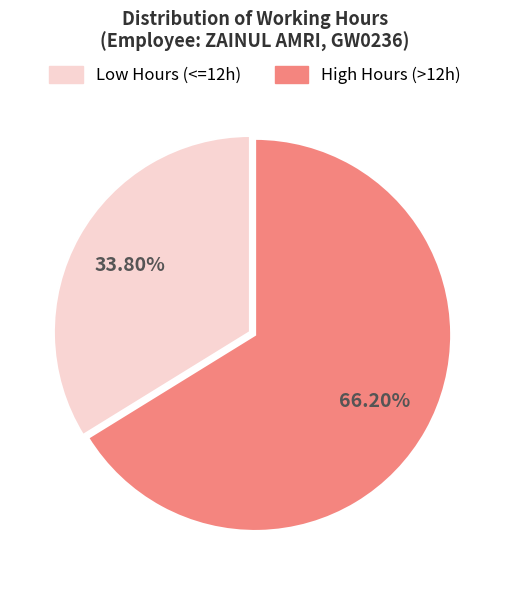

Is there a majority slice in this chart?

Yes